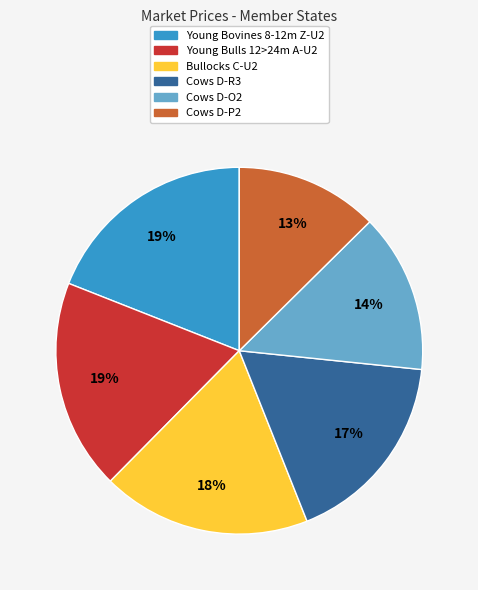

Is it true that Cows D-P2 is 5% of the pie?

False